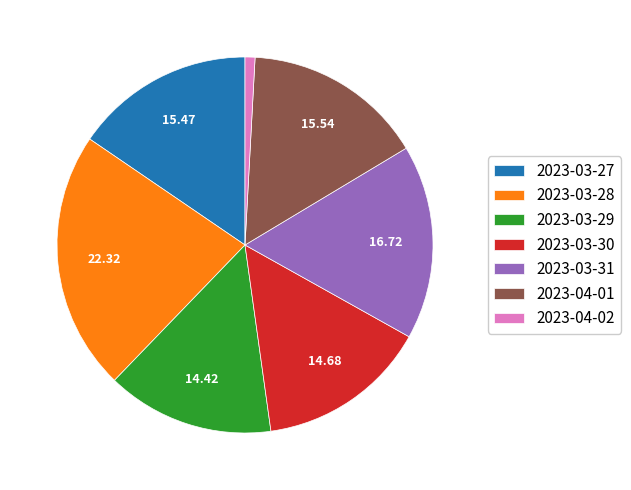

Count the number of slices in the pie.

7